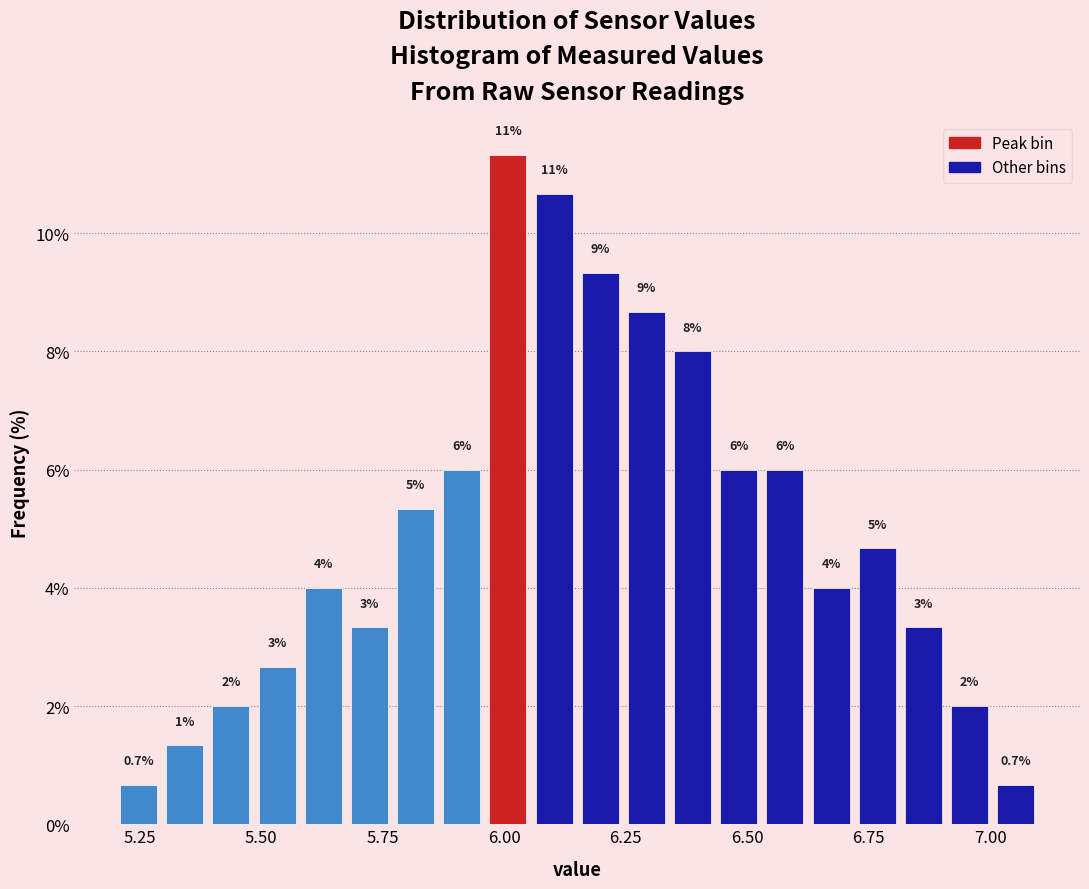

Around what value on the x-axis is the tallest bar? Give the approximate position of its centre, as read against the axis.

6.00